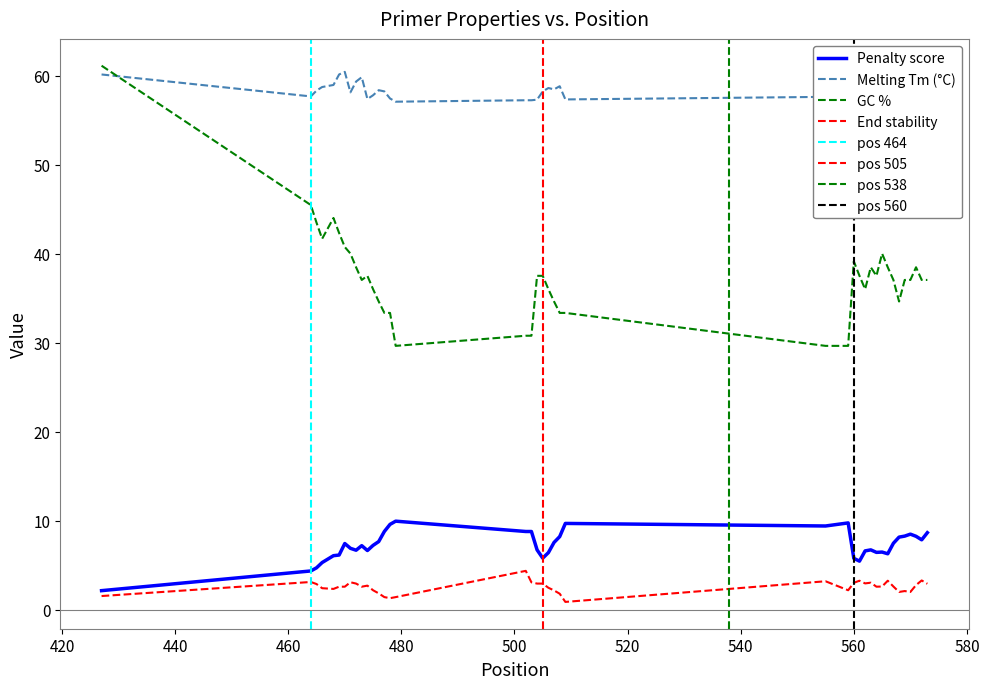

Count the number of data series in this chart.

4